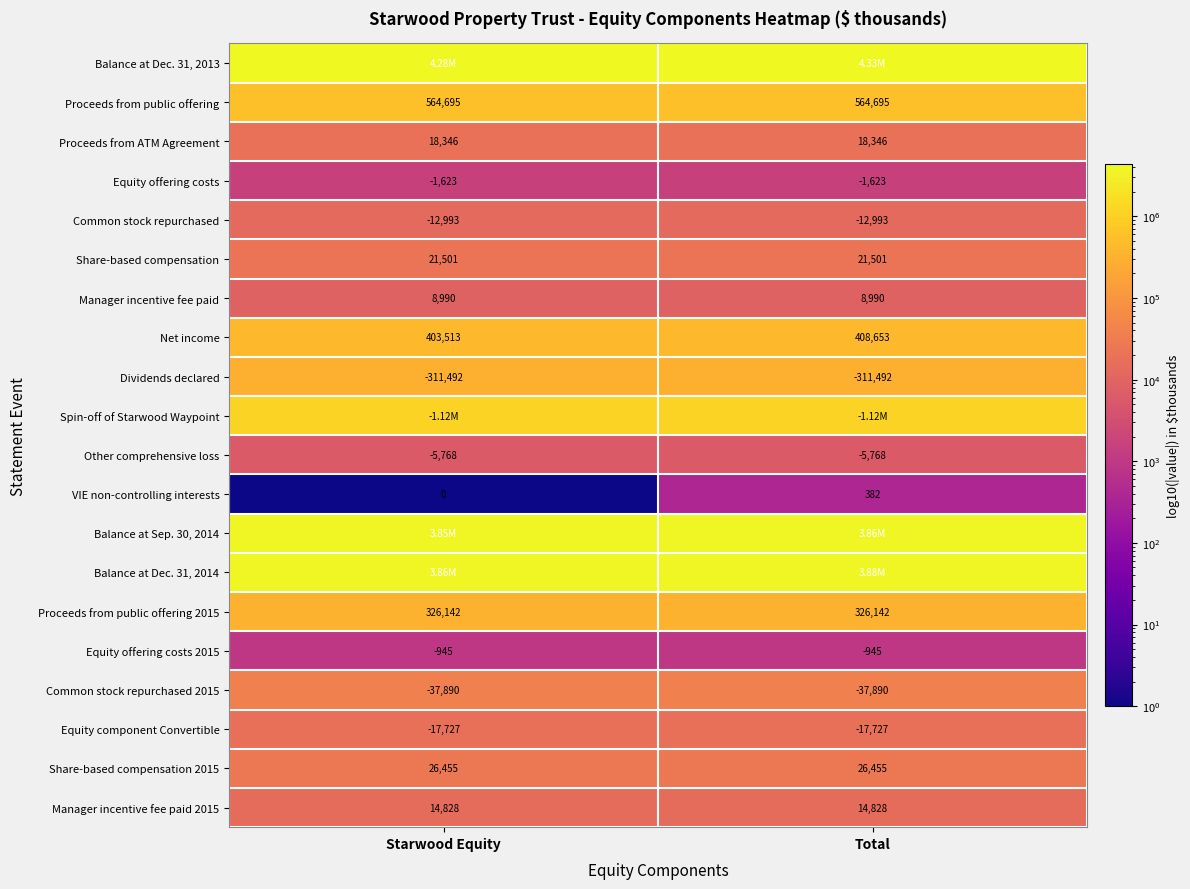

Is it true that Net income equals 403513 at Starwood Equity?

True